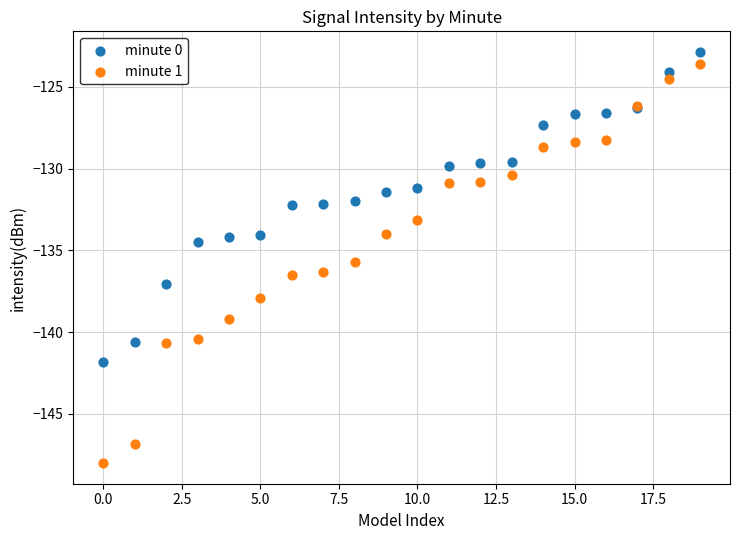

Which series contains the lowest Y value?

minute 1